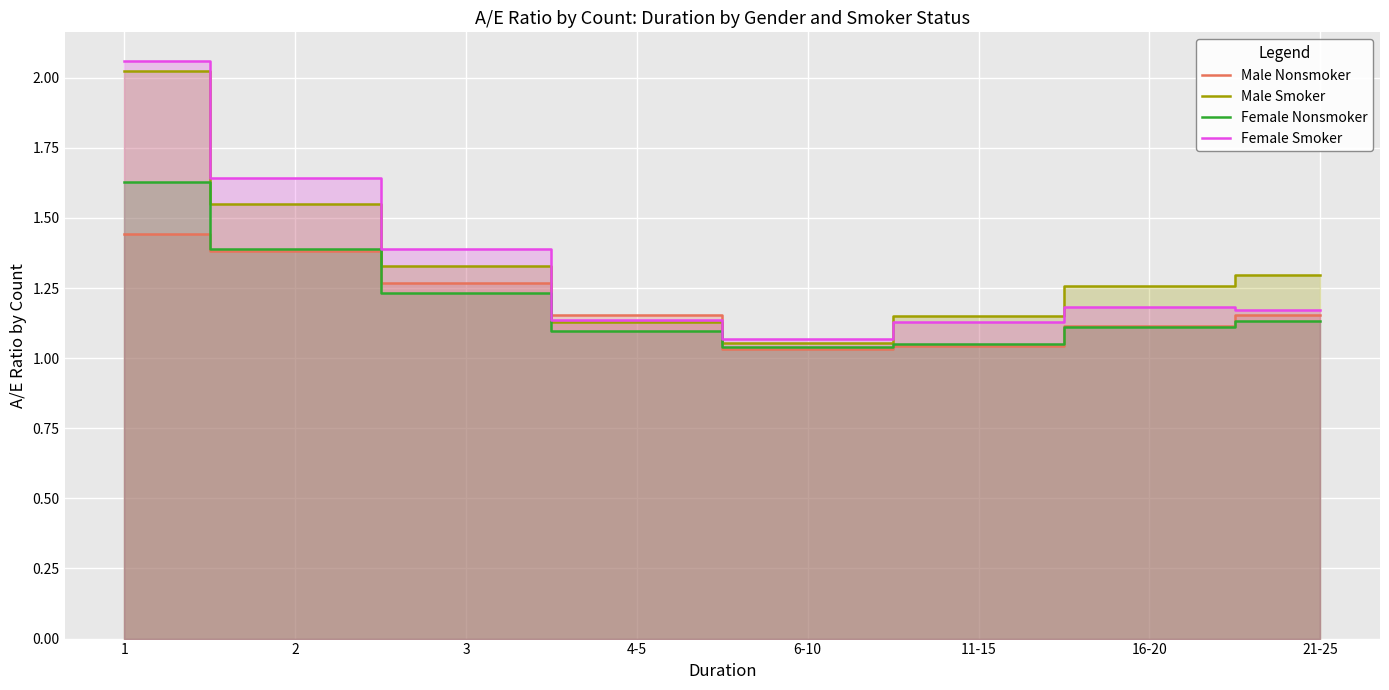

True or false: Male Smoker and Female Nonsmoker cross at least once.

False